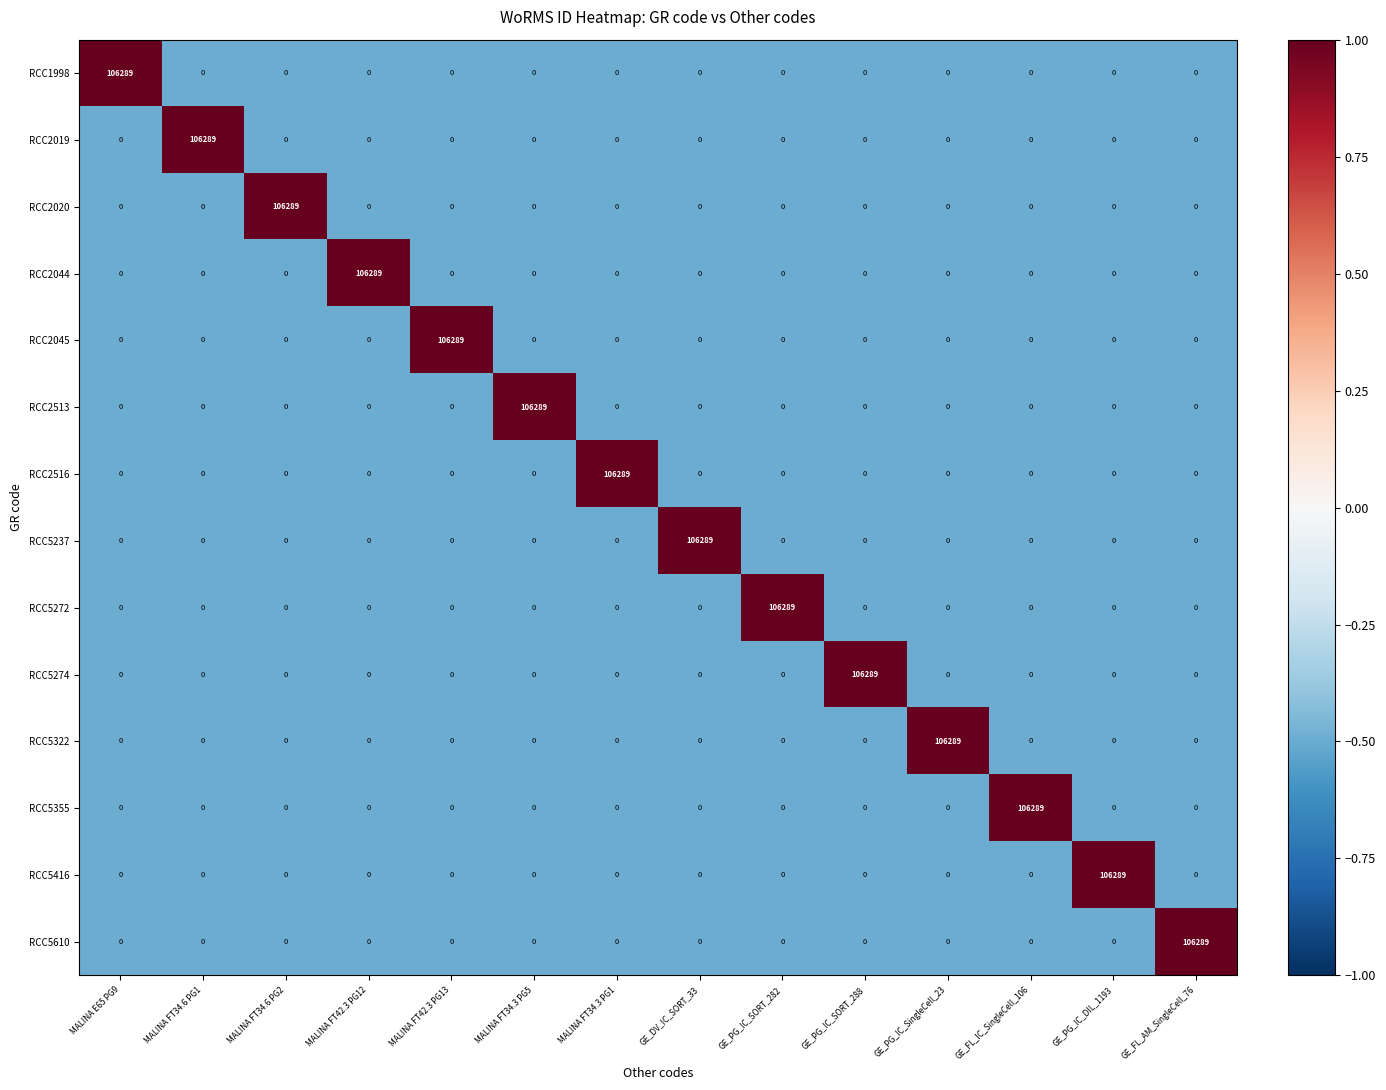

At how many categories does at least one series exceed 70843?

14